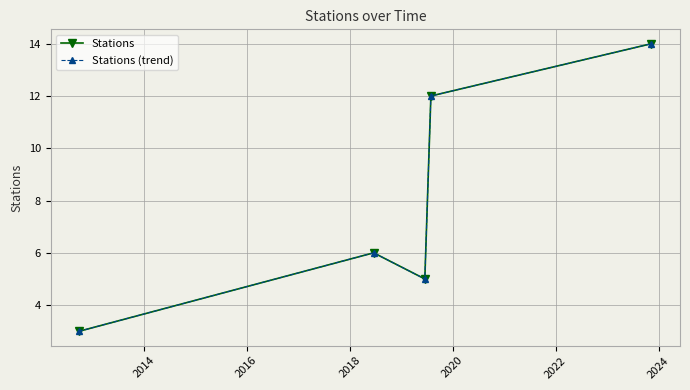

What is the minimum value shown in the chart?

3